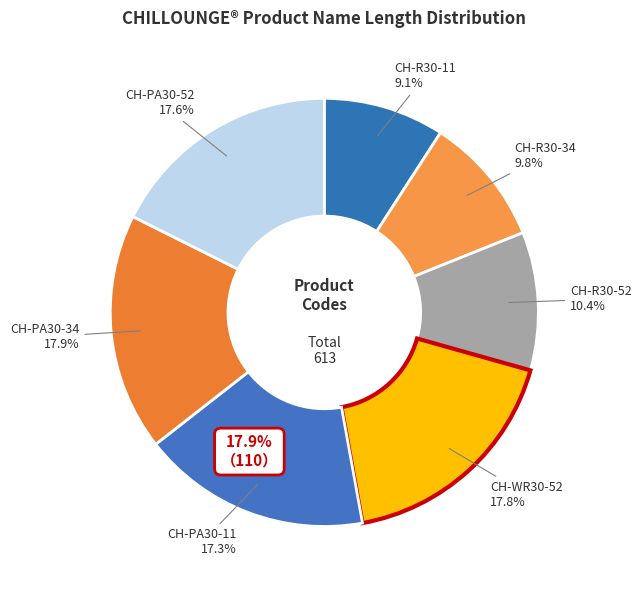

What is the change in value from CH-R30-34 to CH-WR30-52?

+49